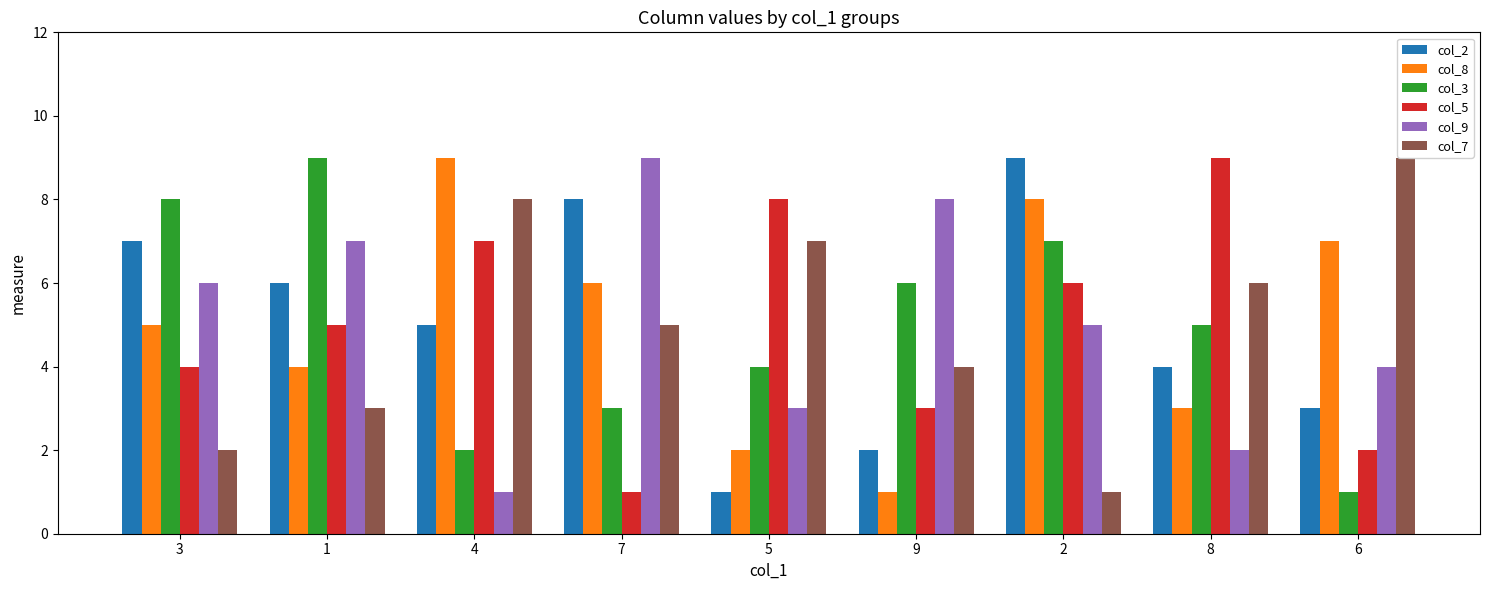

What is the label of the 9th bar from the left?

6